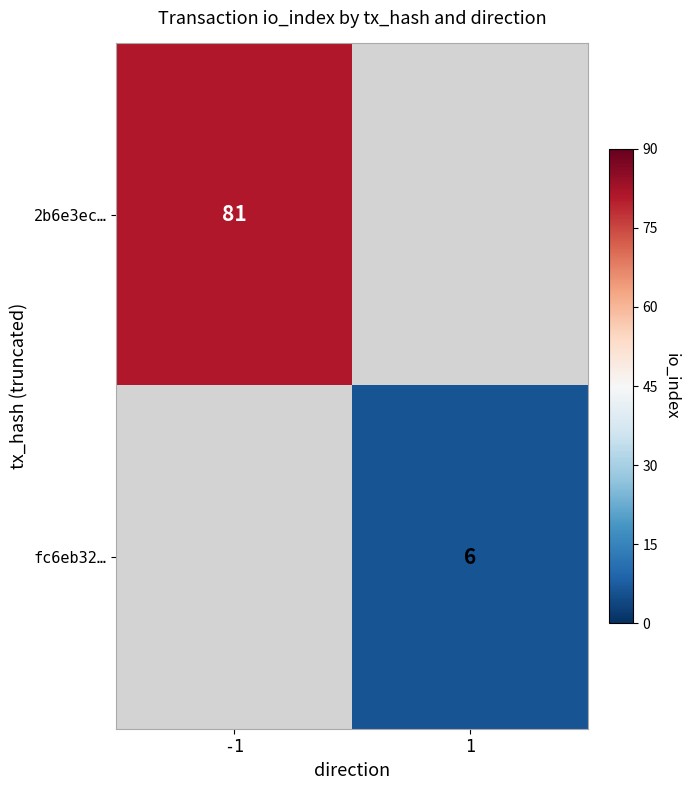

How many distinct data groups are displayed?

2